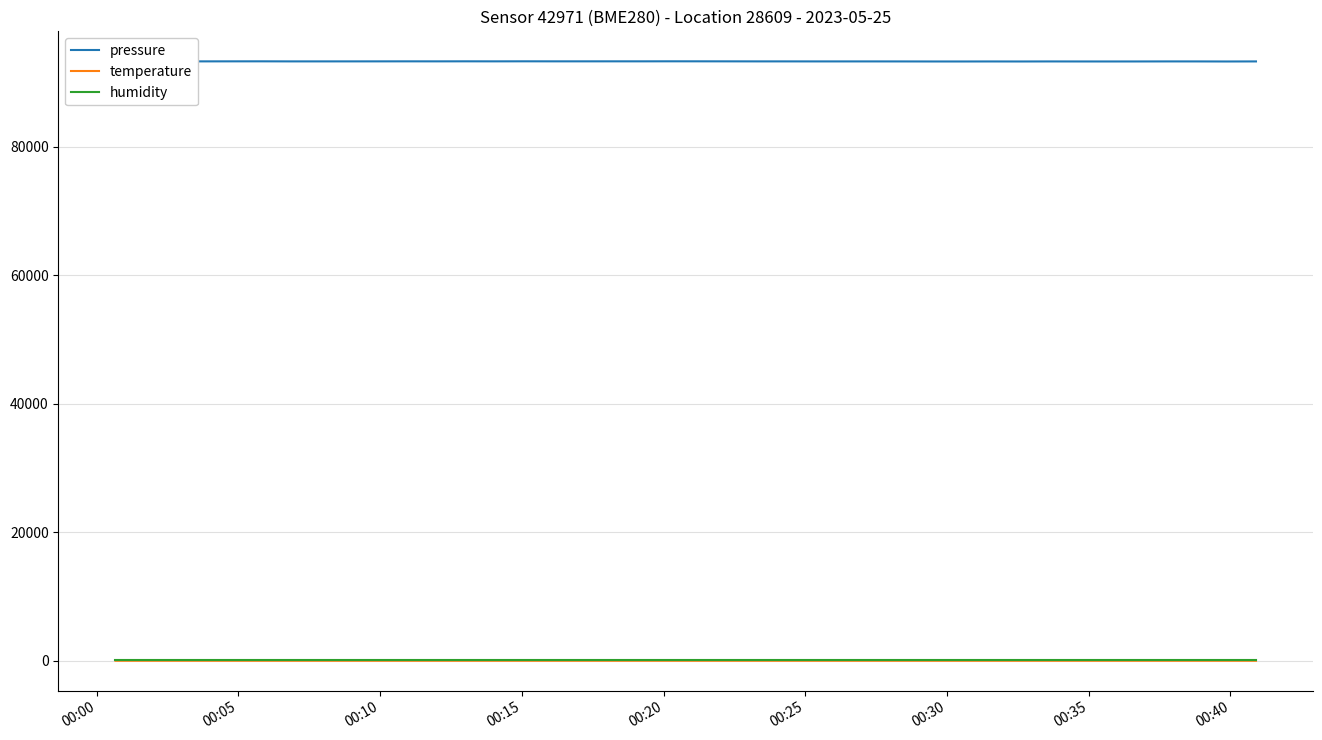

What is the difference between the second highest and minimum values in the temperature series?

0.3